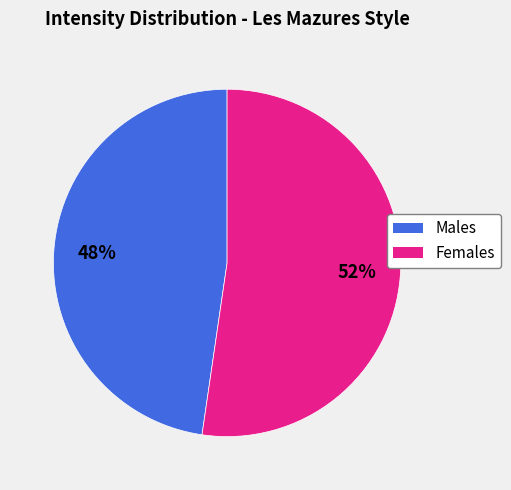

Does any single category account for the majority?

Yes